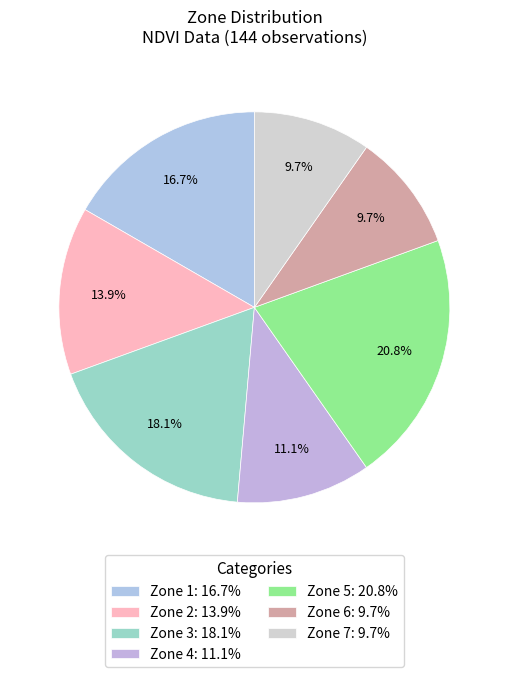

Count the number of slices in the pie.

7